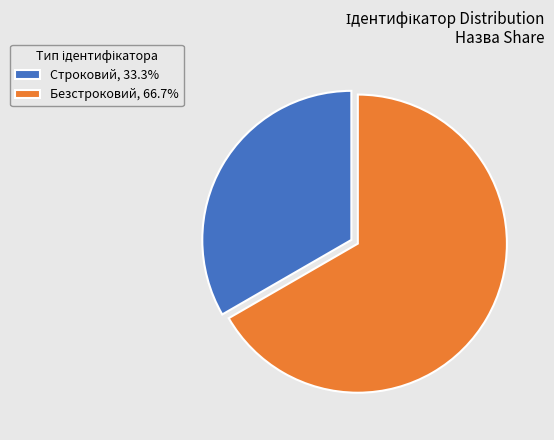

True or false: Безстроковий accounts for 67% of the total.

True